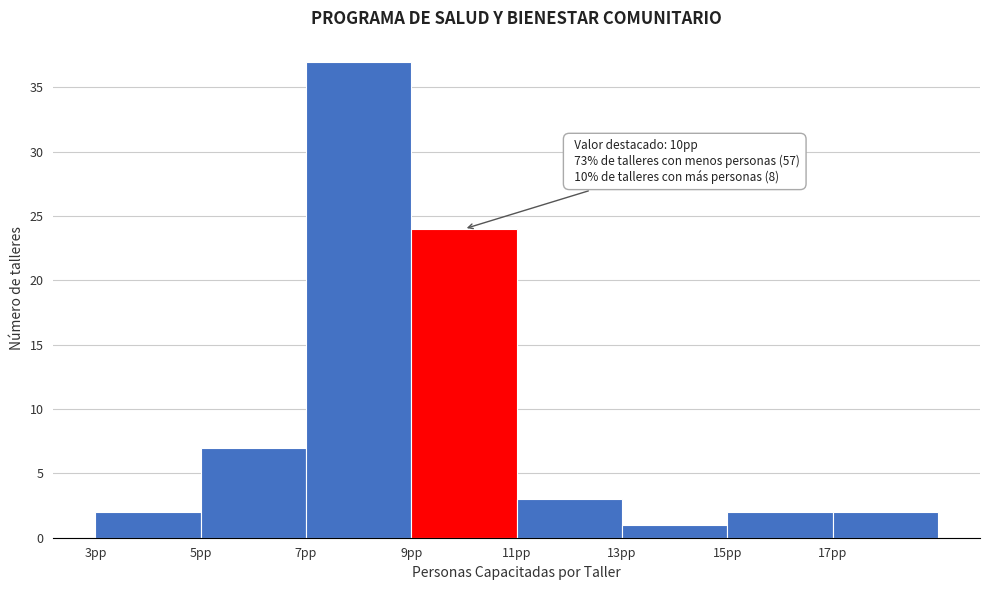

Over which range of the x-axis is the bar tallest?

7 to 9